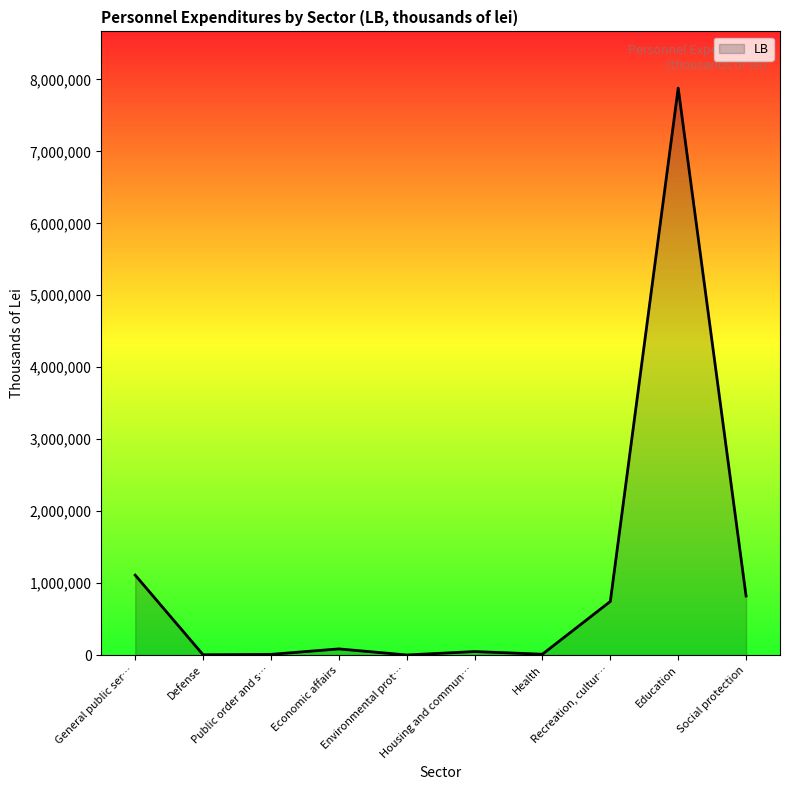

How many lines are shown in the chart?

1